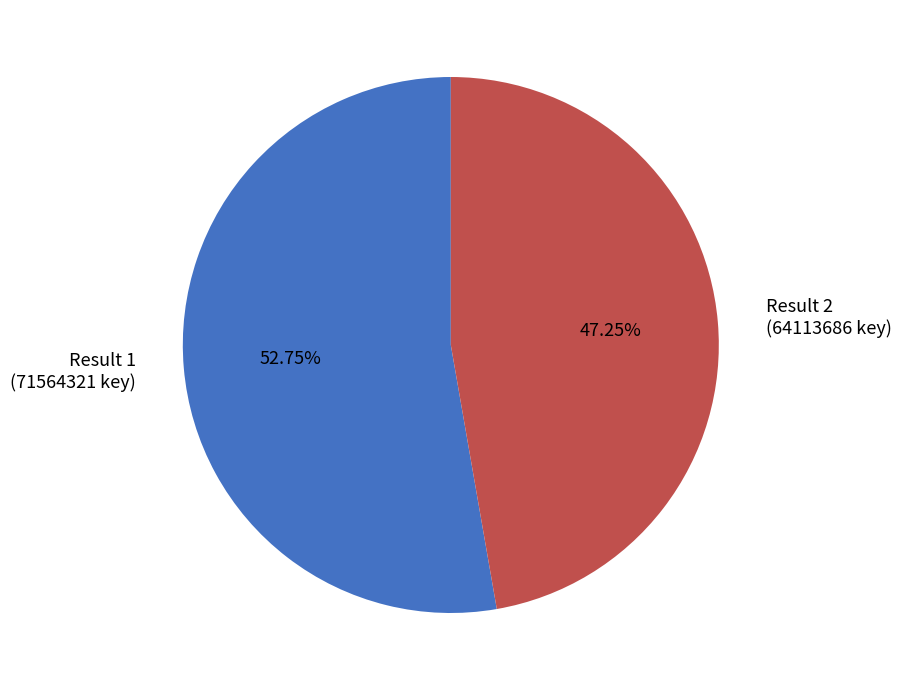

Does any single category account for the majority?

Yes